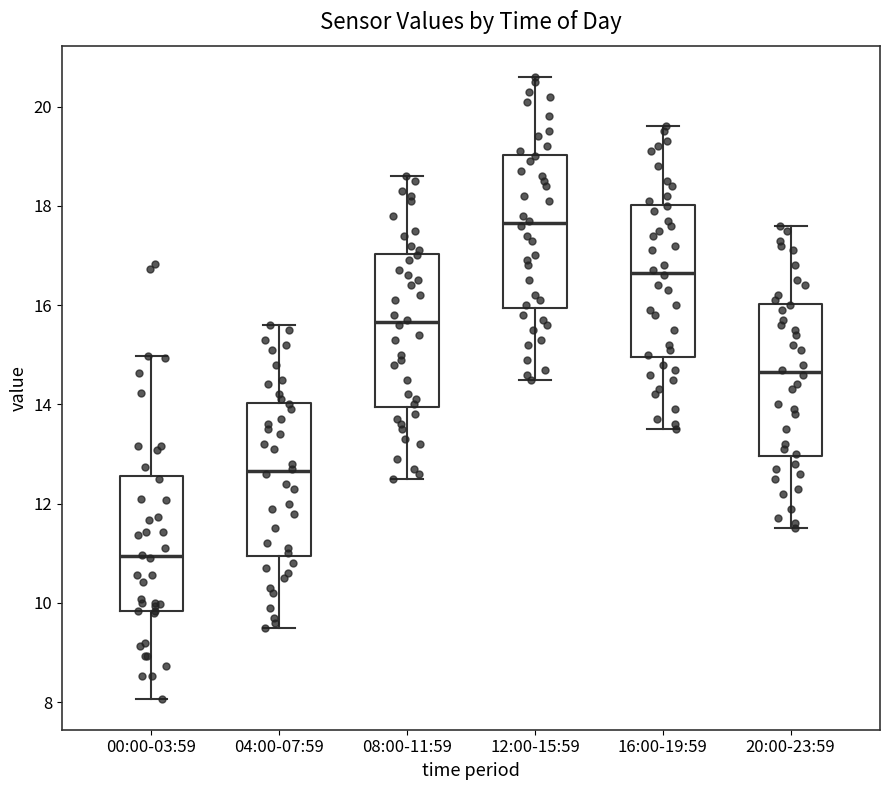

Reading left to right, transcribe this box plot: for each box, give where its median line is, the range the box spans, and where its two whiskers end, as read against the y-axis. The values are not printed on the chart, so give them approximately, as read against the axis.

00:00-03:59: median 11.0, box 9.8 to 12.6, whiskers 8.0 to 15.0
04:00-07:59: median 12.6, box 11.0 to 14.0, whiskers 9.6 to 15.6
08:00-11:59: median 15.6, box 14.0 to 17.0, whiskers 12.6 to 18.6
12:00-15:59: median 17.6, box 16.0 to 19.0, whiskers 14.6 to 20.6
16:00-19:59: median 16.6, box 15.0 to 18.0, whiskers 13.6 to 19.6
20:00-23:59: median 14.6, box 13.0 to 16.0, whiskers 11.6 to 17.6